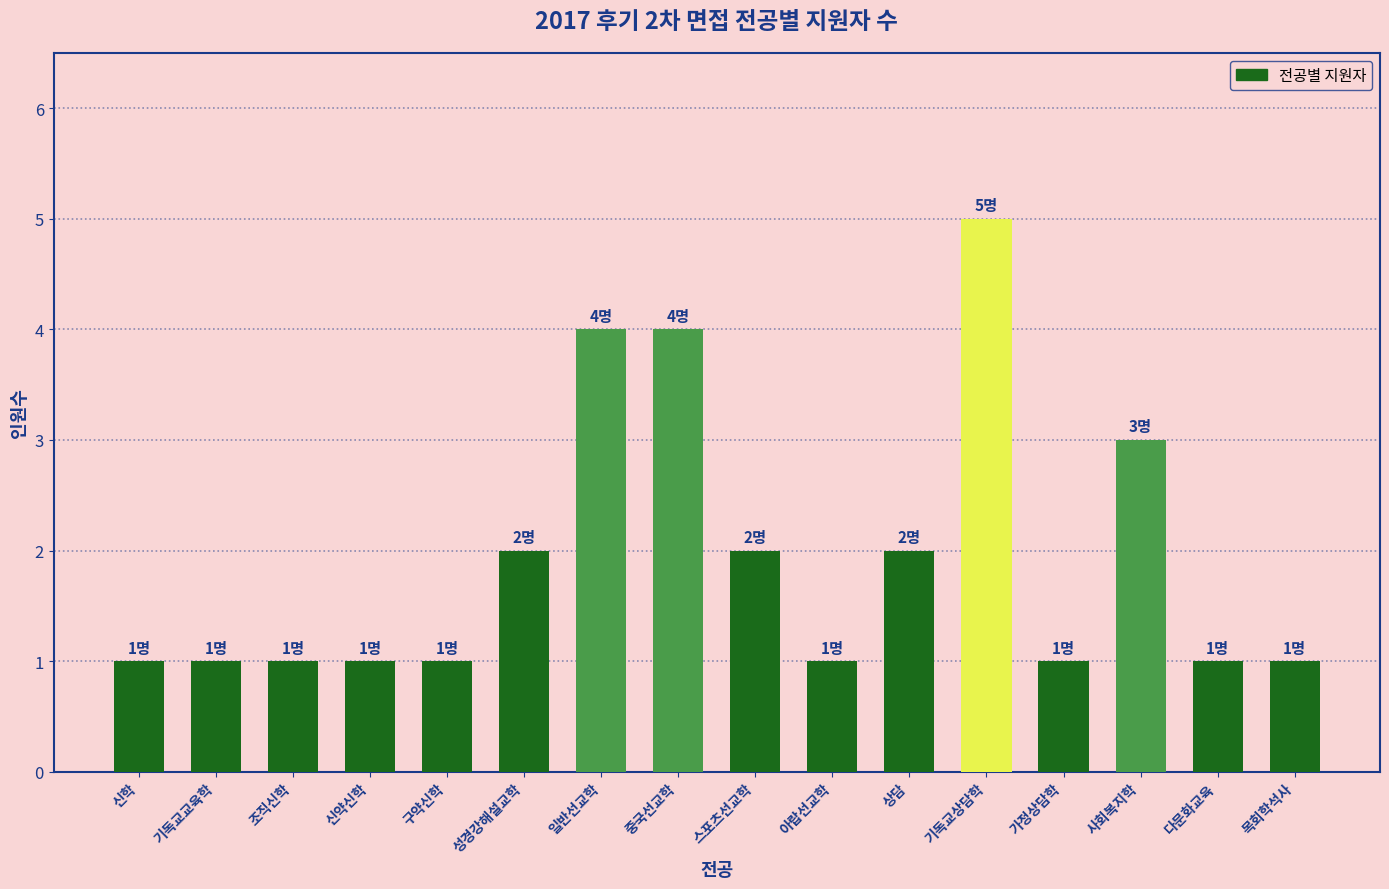

Count the number of categories in the chart.

16